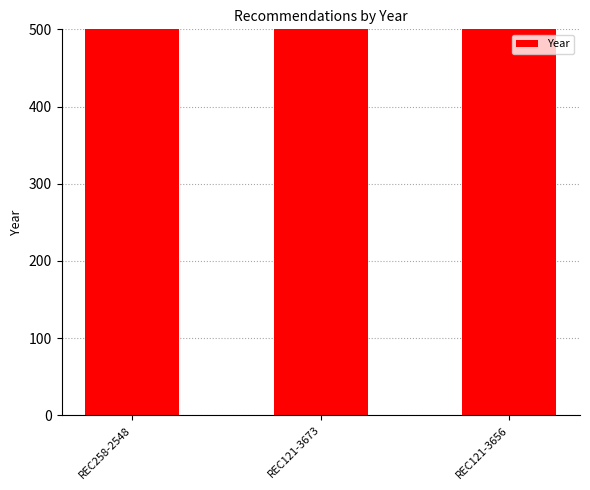

Is it true that the value at REC121-3673 is 2715?

False